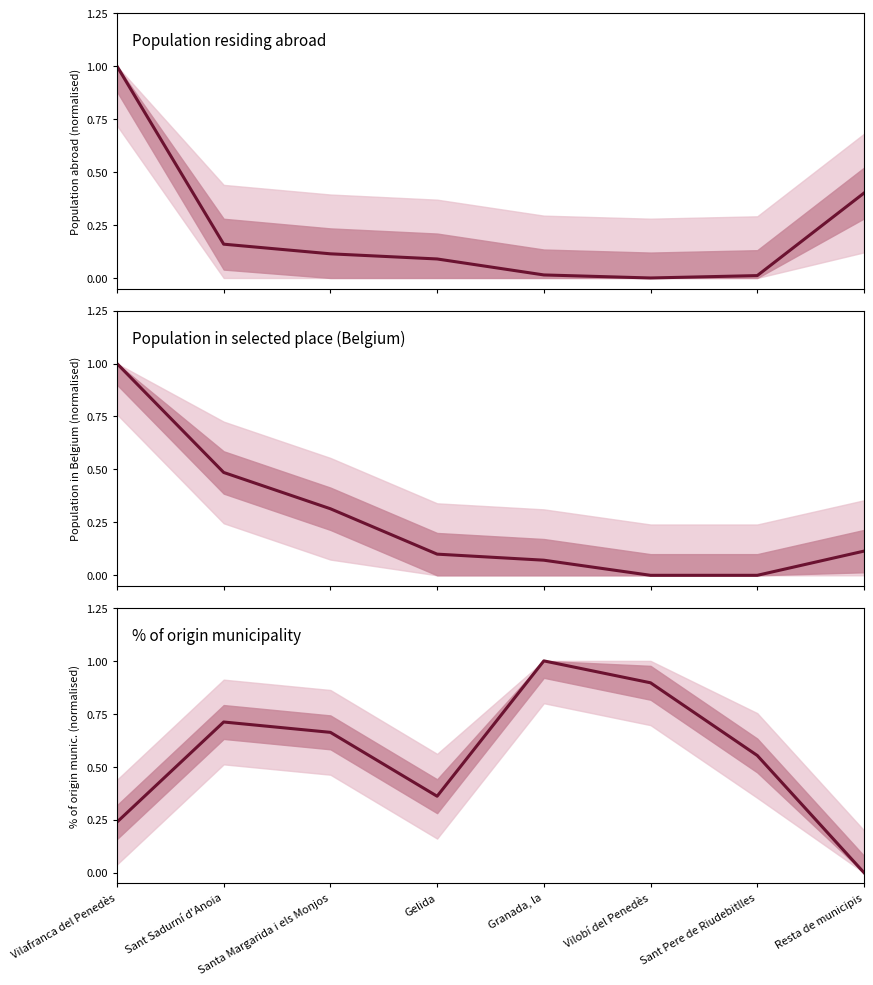

The Population in selected place (Belgium) series shows 0.0 at Sant Pere de Riudebitlles. True or false?

True